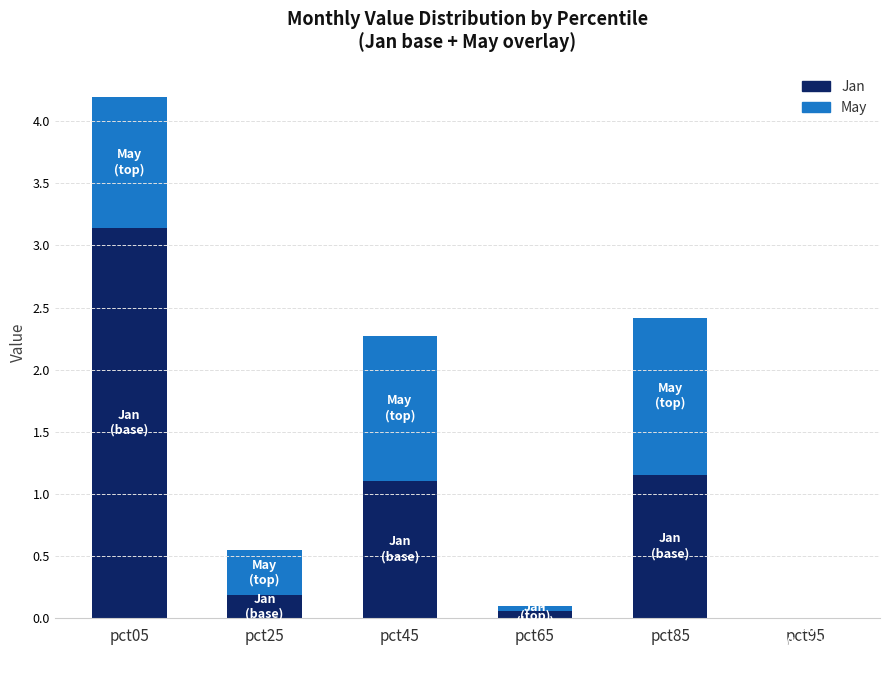

What value does the Jan series have at pct95?

-0.3